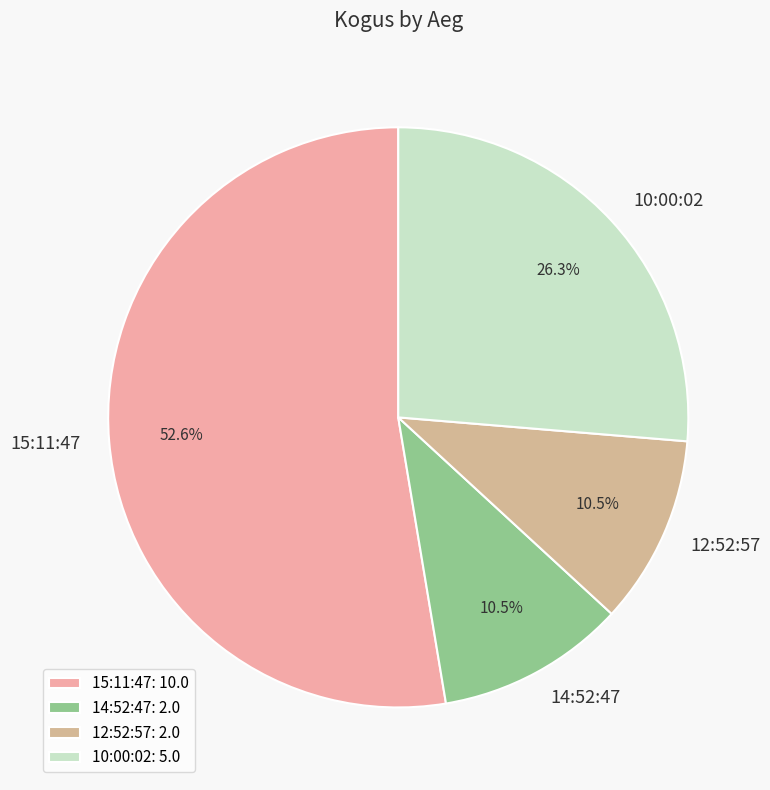

The 14:52:47 slice represents 19% of the pie. True or false?

False